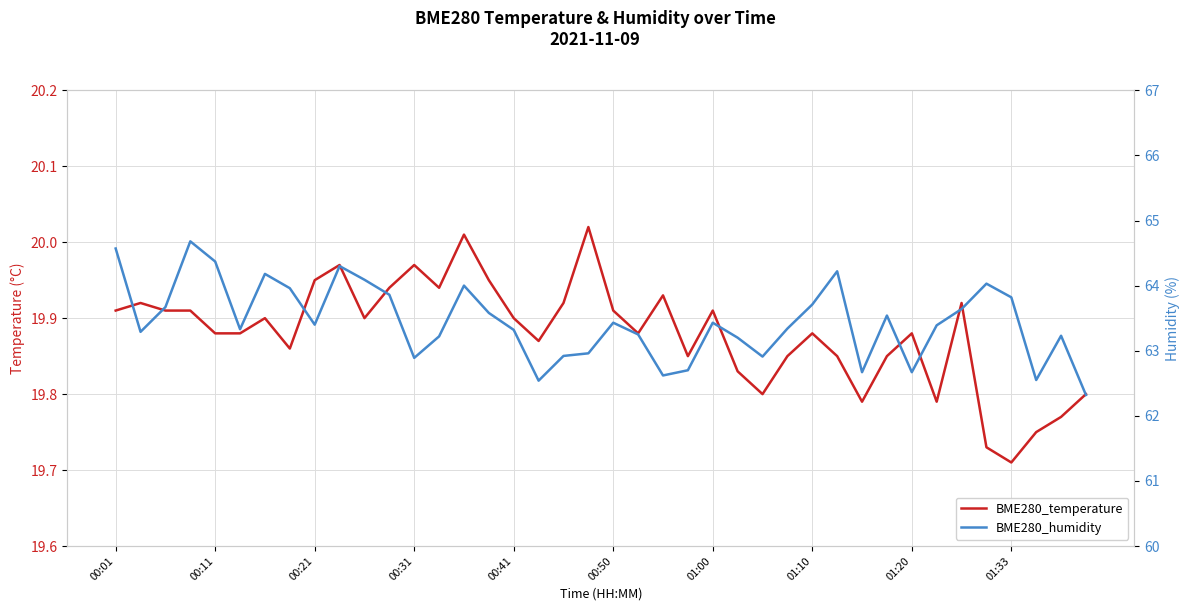

What position from the left is 01:20?

33